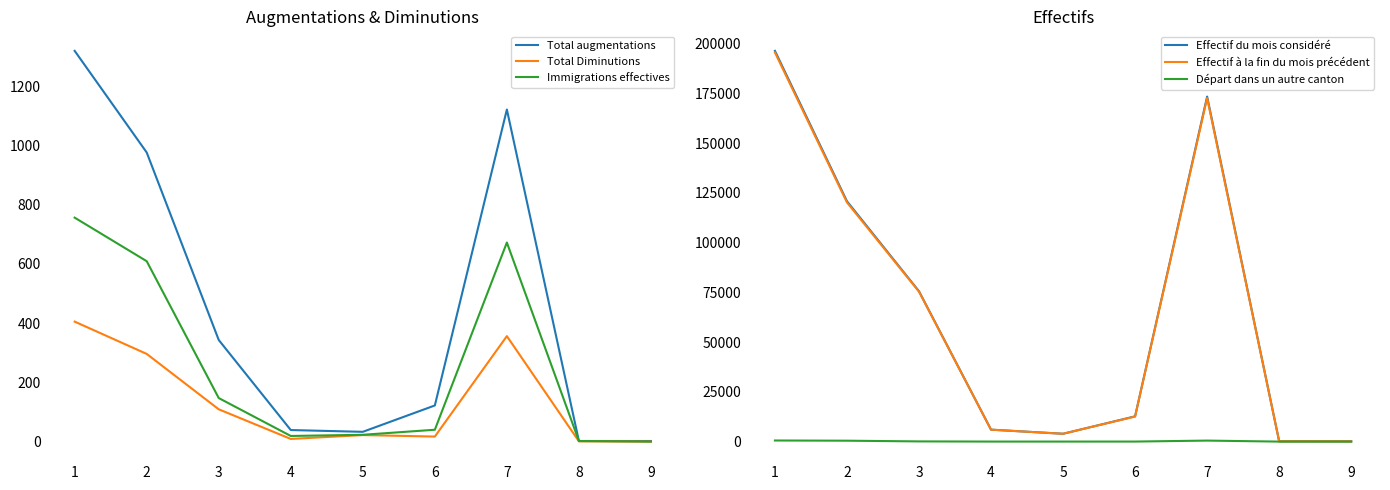

Rank the series by their maximum value, from highest to lowest.

Effectif du mois considéré, Effectif à la fin du mois précédent, Total augmentations, Immigrations effectives, Départ dans un autre canton, Total Diminutions